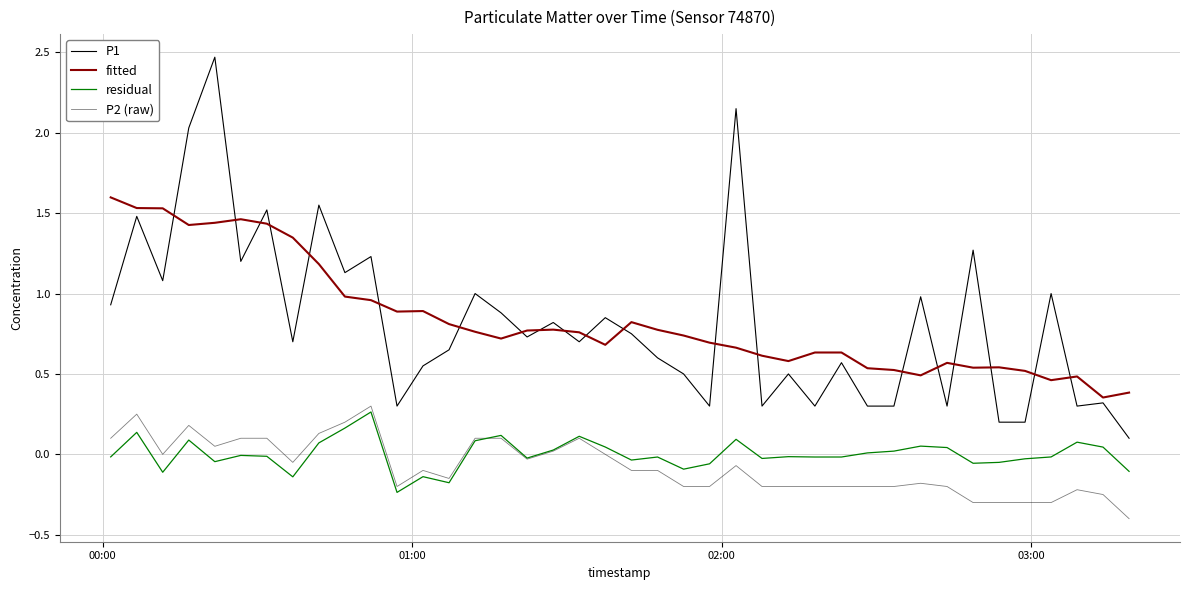

True or false: P2 (raw) has more than 2 points higher than both neighbors.

True